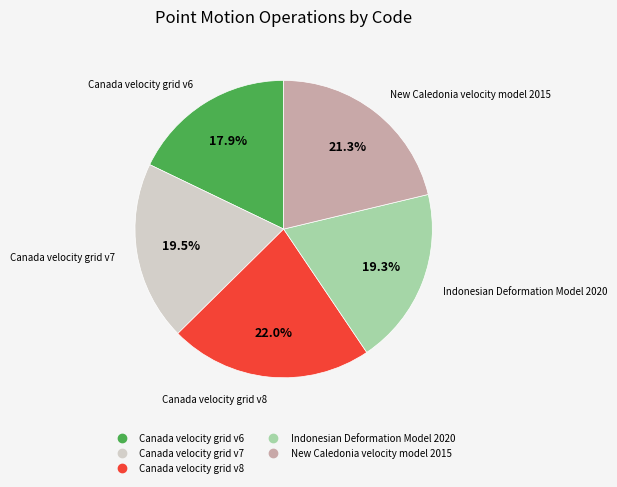

How much of the chart is everything except Canada velocity grid v7?

80.5%